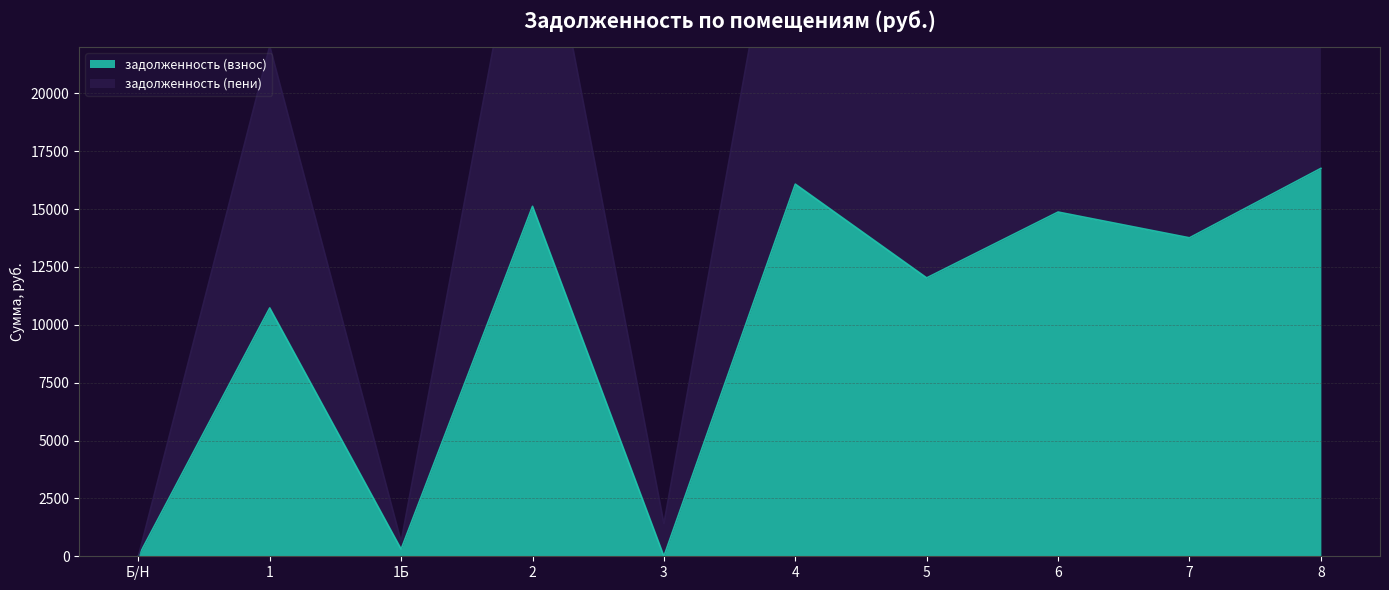

At which label does задолженность (взнос) reach its minimum?

Б/Н